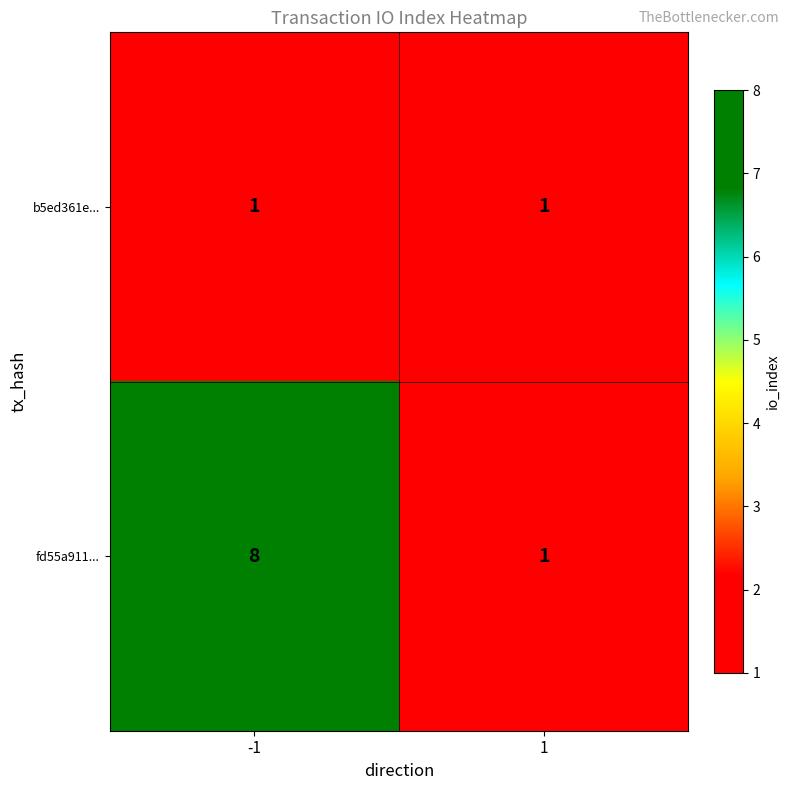

The value of fd55a911... at 1 is 1. True or false?

True